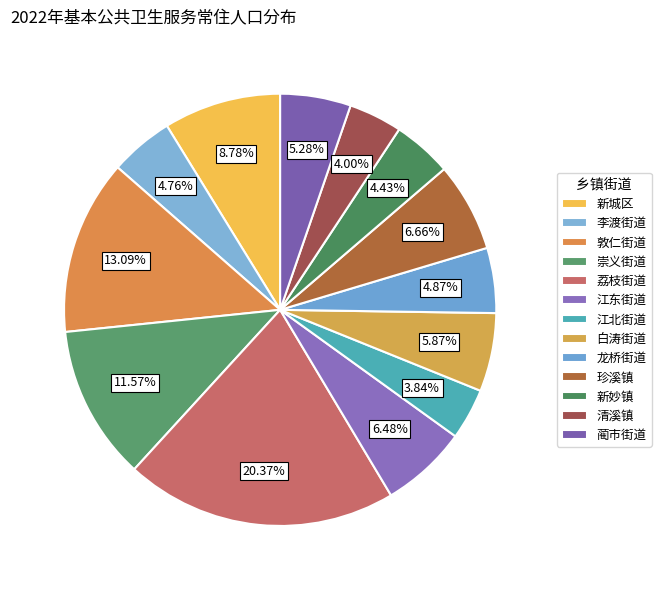

To the nearest percent, what is the difference between the 新城区 and 蔺市街道 slice percentages?

4%